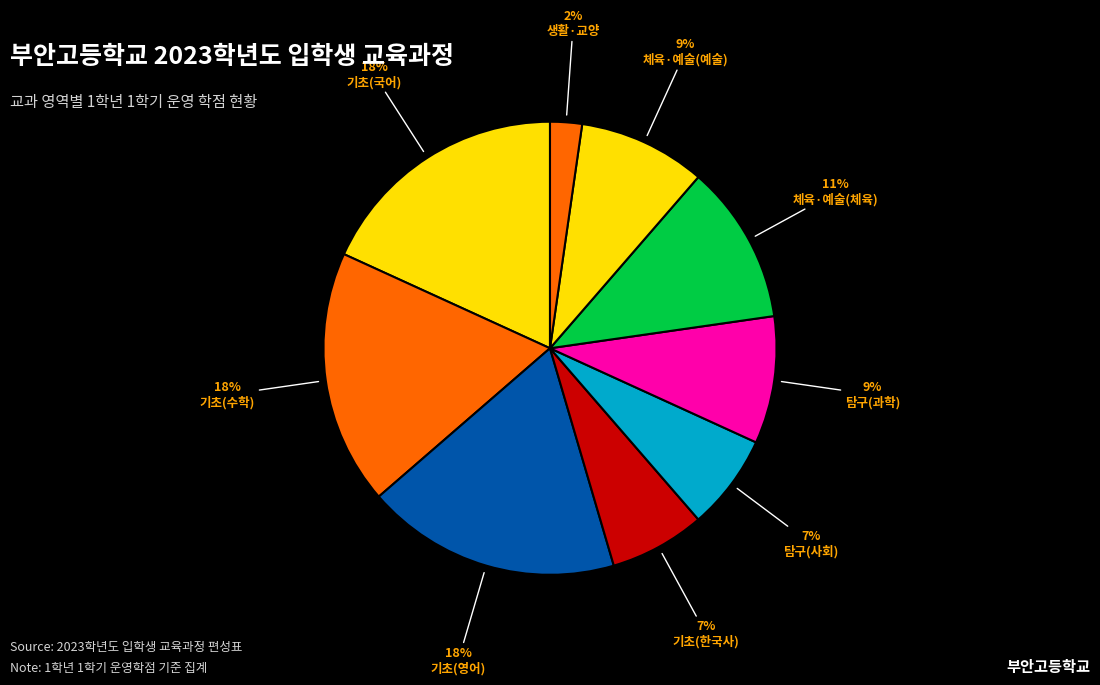

How many slices are in this pie chart?

9